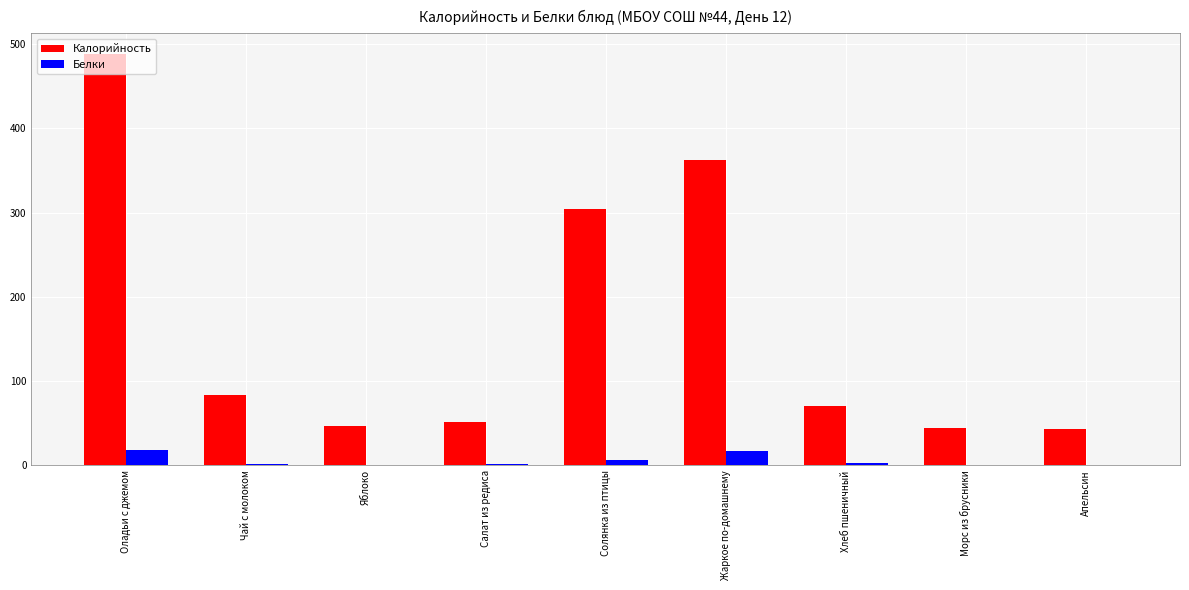

Which label corresponds to the largest value in the chart?

Оладьи с джемом